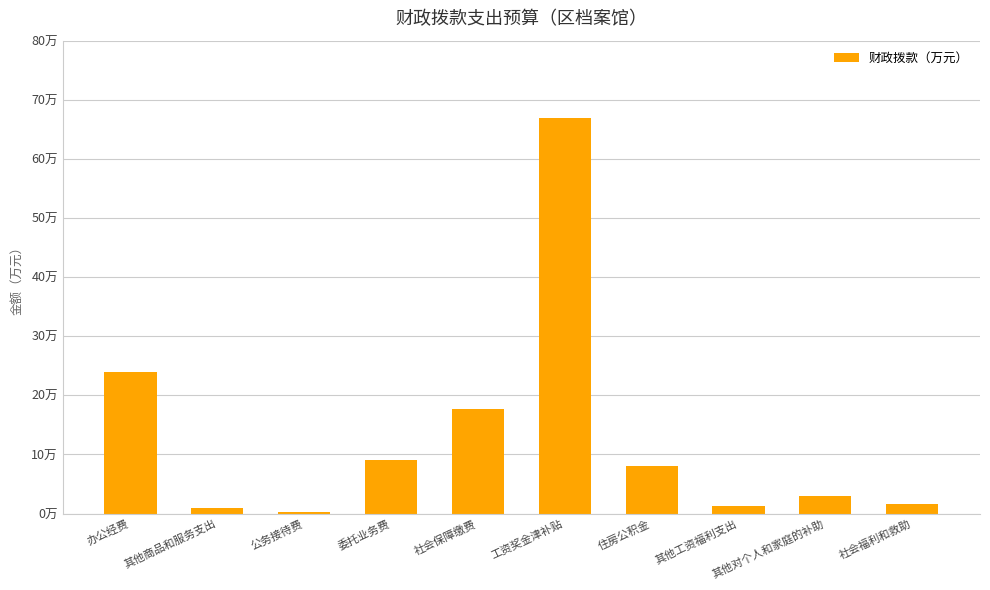

Are the bars horizontal?

No